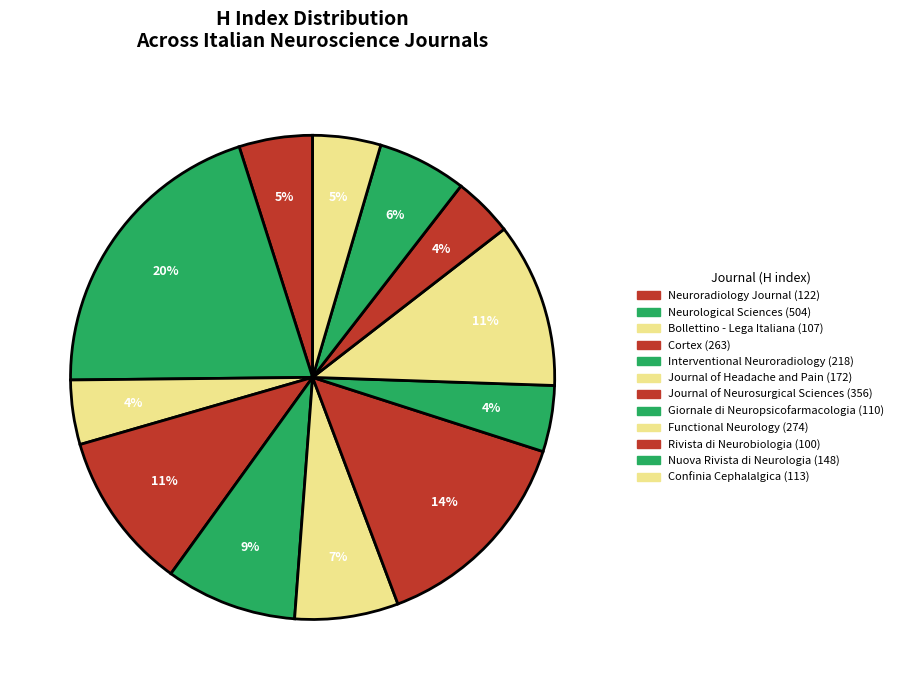

The Confinia Cephalalgica slice represents 1% of the pie. True or false?

False